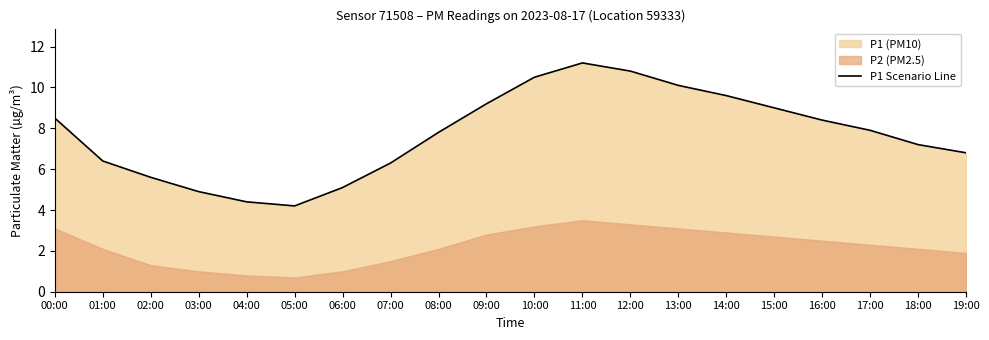

What is the greatest value displayed?

11.2